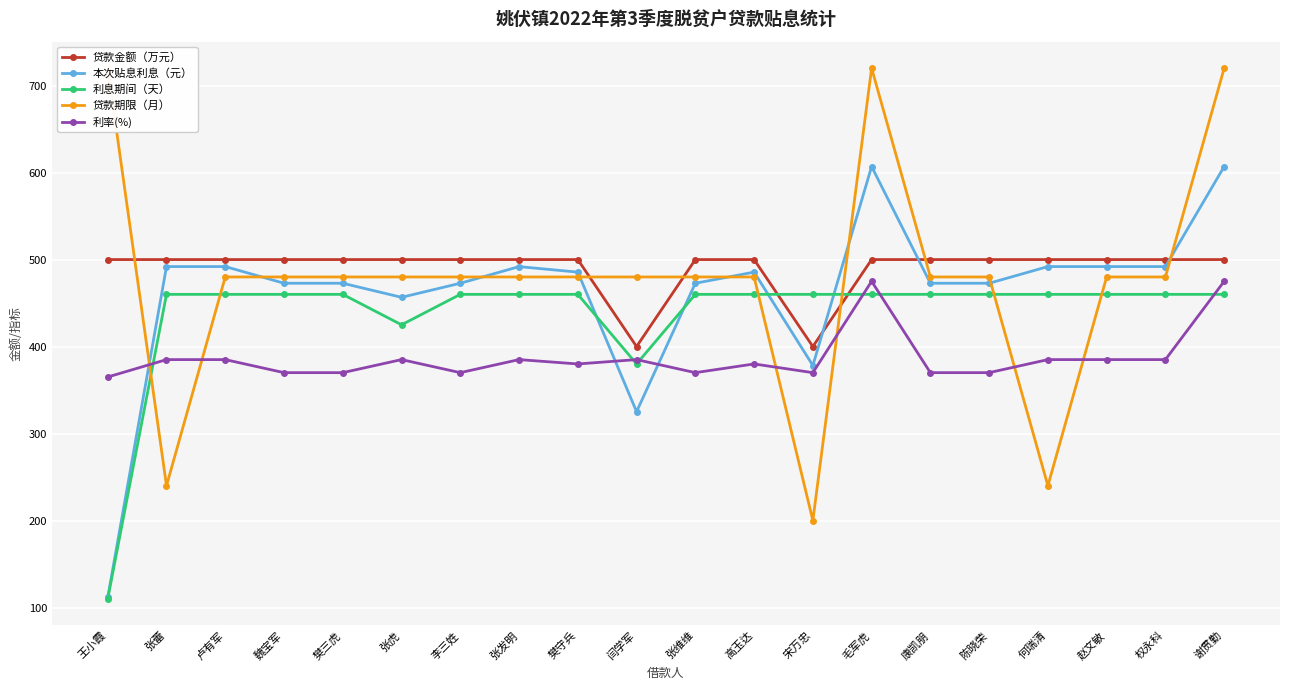

True or false: 贷款期限（月） has a value of 480.0 at 权永科.

True